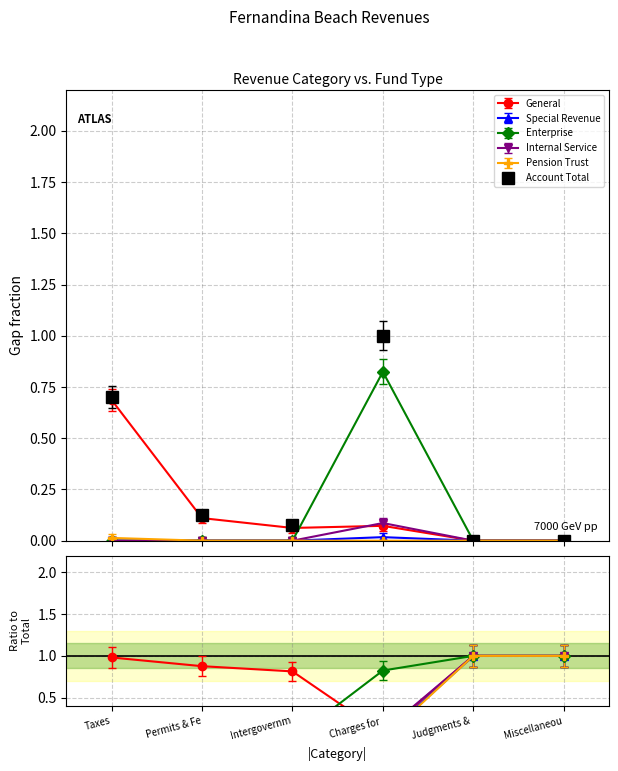

Which series changed the most between Intergovernm and Charges for?

Account Total